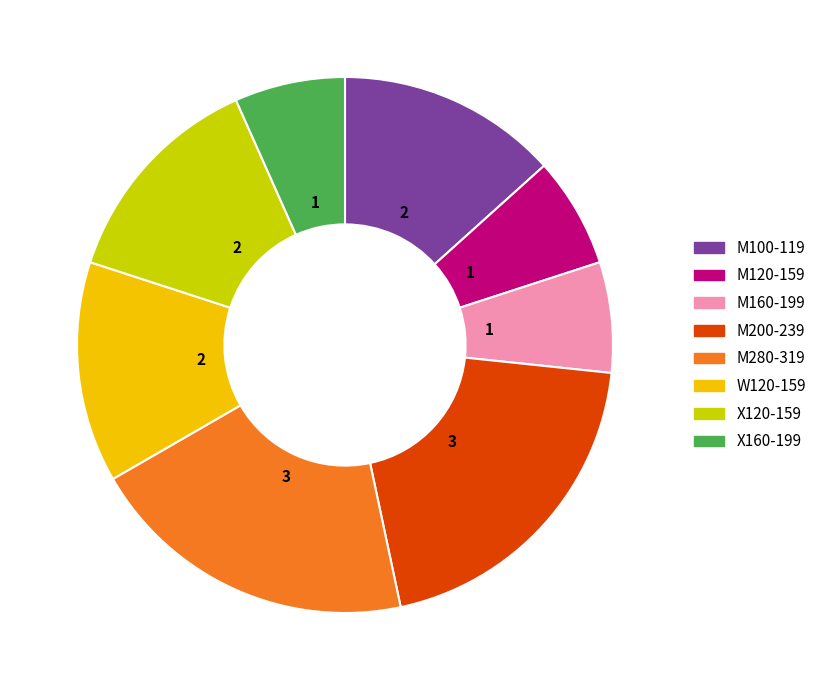

Is there a majority slice in this chart?

No